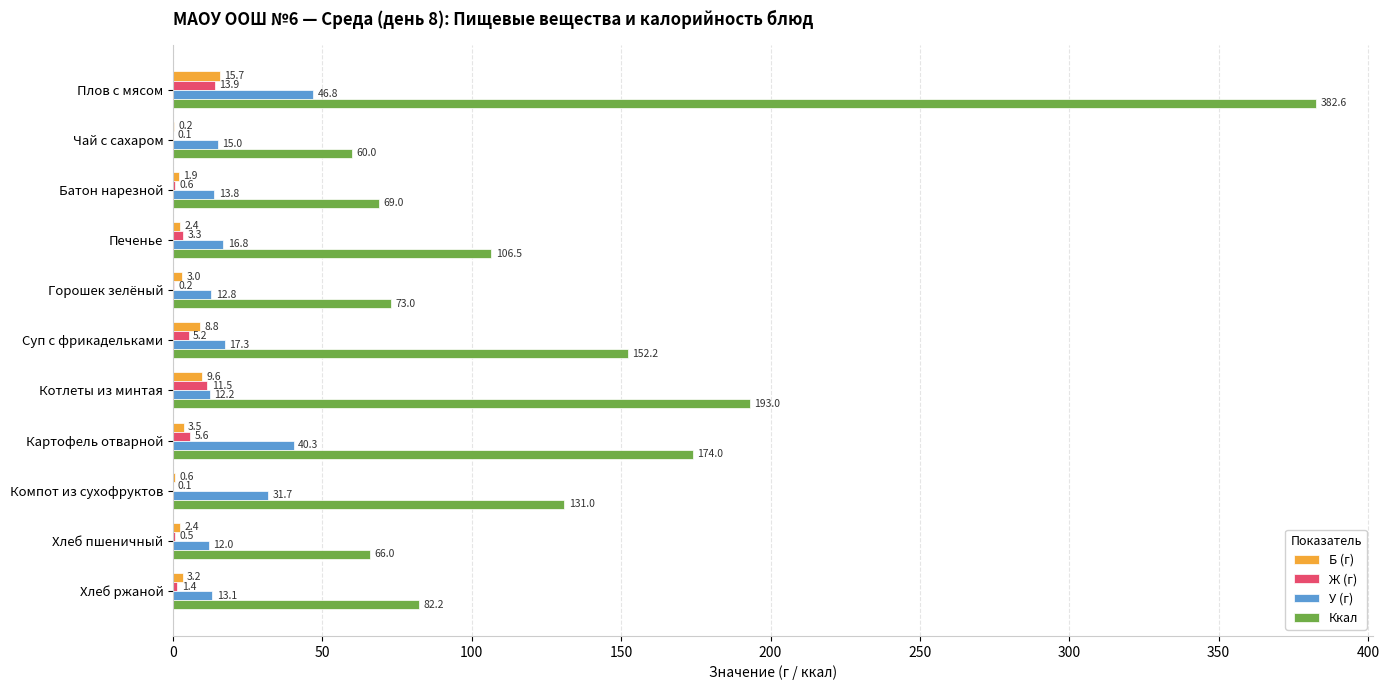

What is the total value across all series at Хлеб ржаной?

99.9